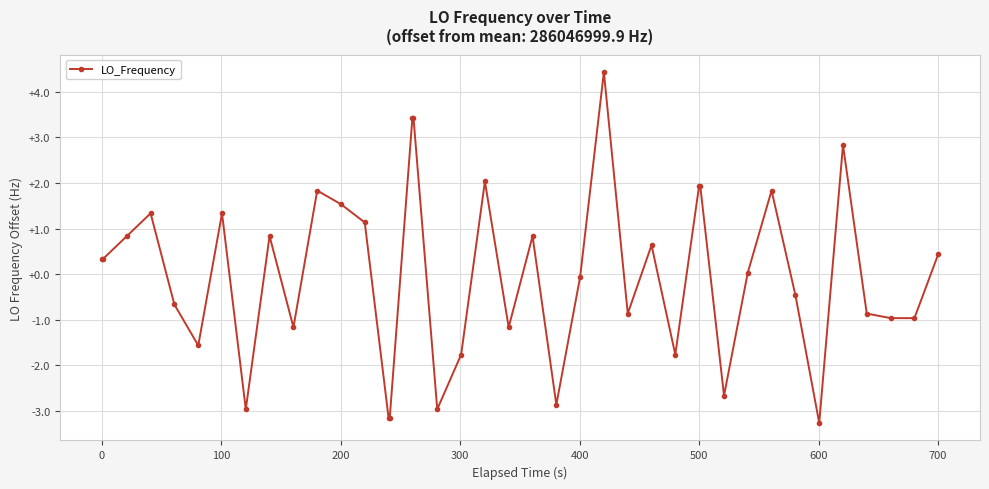

How many data points does each series have?

40